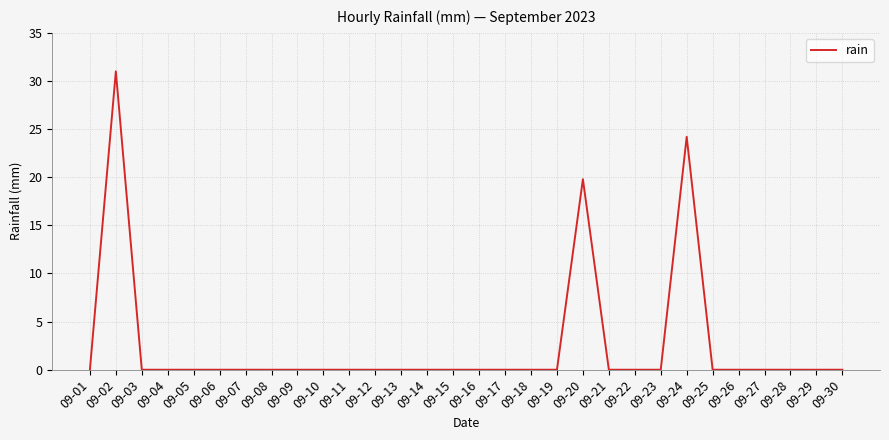

Is it true that the value at 09-23 is 0.0?

True